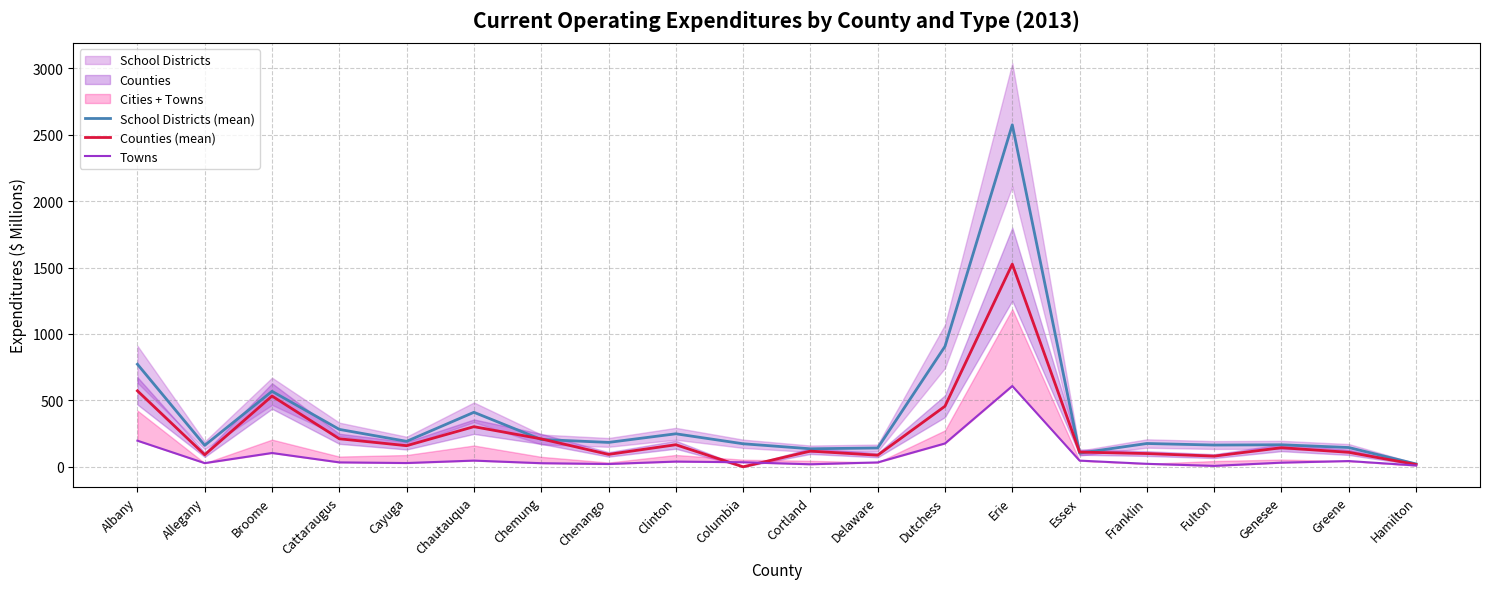

Reading left to right, extract all data points from this chart.

School Districts (mean): 772.1	161.4	568.3	281.6	191.7	410.3	205.7	183.5	248.4	173.3	135.6	141.7	906.4	2574.3	102.8	175.4	163.7	165.7	145.0	21.5
Counties (mean): 571.8	90.6	532.7	210.9	159.0	302.0	210.1	93.3	166.0	0.0	117.9	87.3	456.1	1525.7	110.8	99.7	80.4	143.6	108.9	17.3
Towns: 196.6	27.6	103.9	33.2	28.4	46.7	27.0	21.0	39.3	34.2	19.0	33.0	175.7	608.1	46.5	22.4	6.8	31.2	43.2	10.0